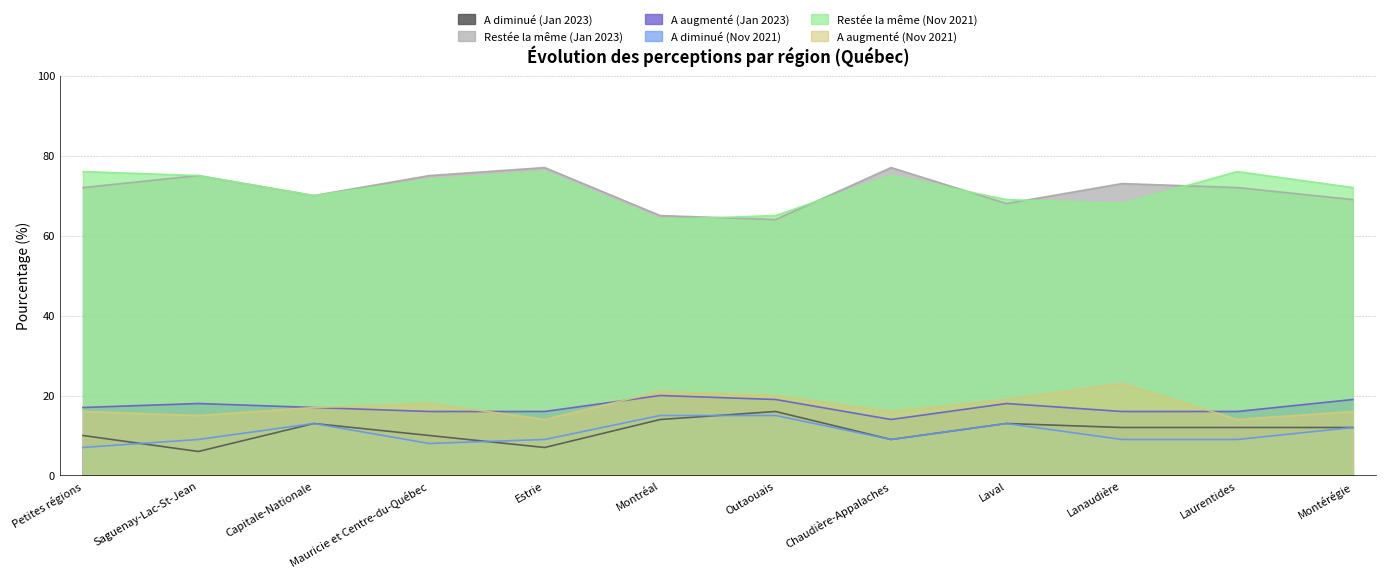

Reading left to right, transcribe all the data shown in this chart.

A diminué (Jan 2023): 10	6	13	10	7	14	16	9	13	12	12	12
Restée la même (Jan 2023): 72	75	70	75	77	65	64	77	68	73	72	69
A augmenté (Jan 2023): 17	18	17	16	16	20	19	14	18	16	16	19
A diminué (Nov 2021): 7	9	13	8	9	15	15	9	13	9	9	12
Restée la même (Nov 2021): 76	75	70	74	76	64	65	75	69	68	76	72
A augmenté (Nov 2021): 16	15	17	18	14	21	20	16	19	23	14	16